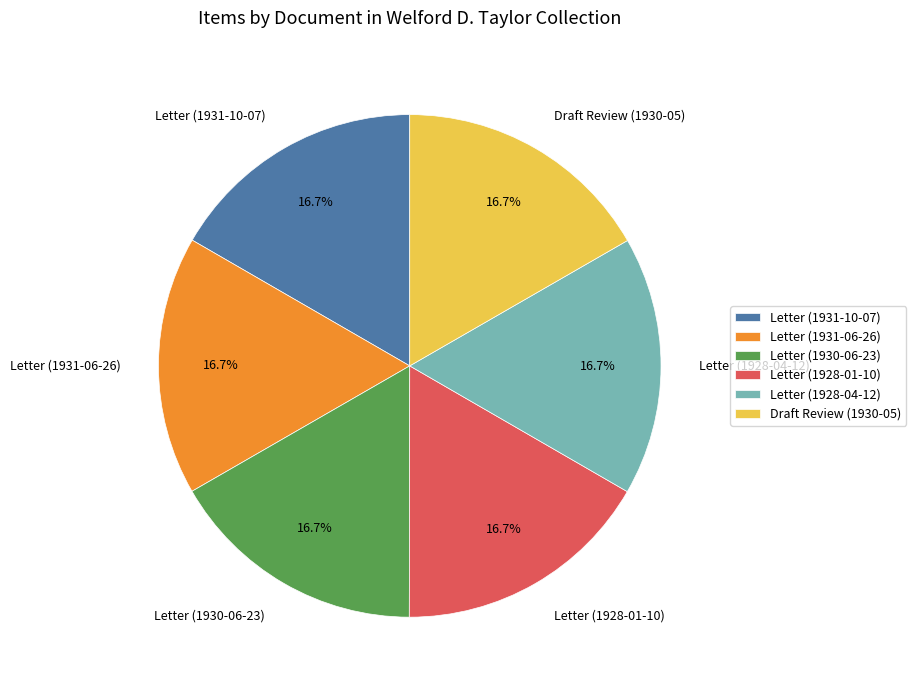

Count the number of slices in the pie.

6